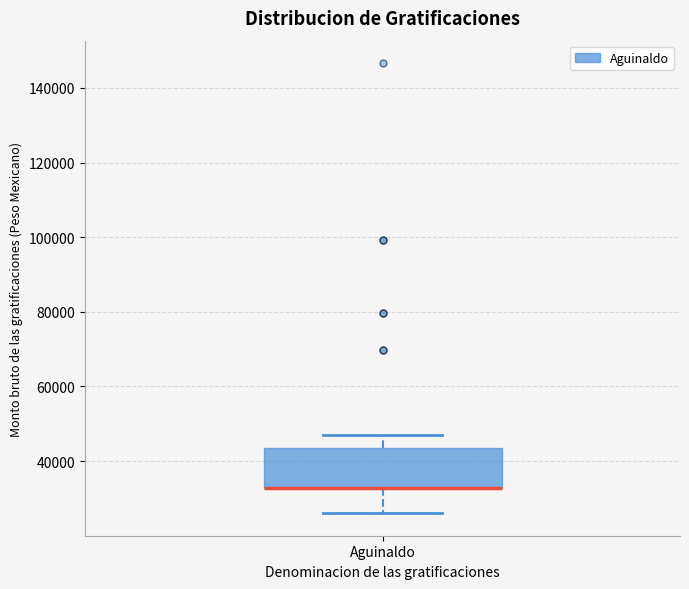

Read this box plot against the y-axis: the position of the median line, the range covered by the box, and the ends of both whiskers. The values are not printed on the chart, so give them approximately, as read against the axis.

median 32000 (drawn on the box's lower edge), box 32000 to 44000, whiskers 26000 to 46000